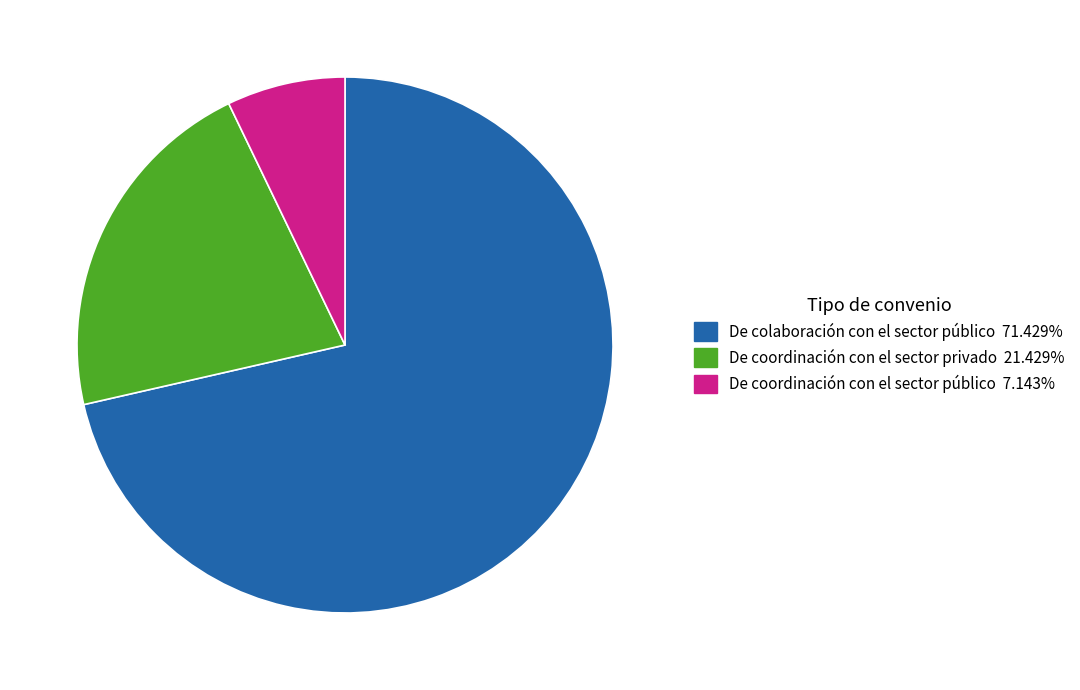

True or false: De colaboración con el sector público accounts for 71% of the total.

True